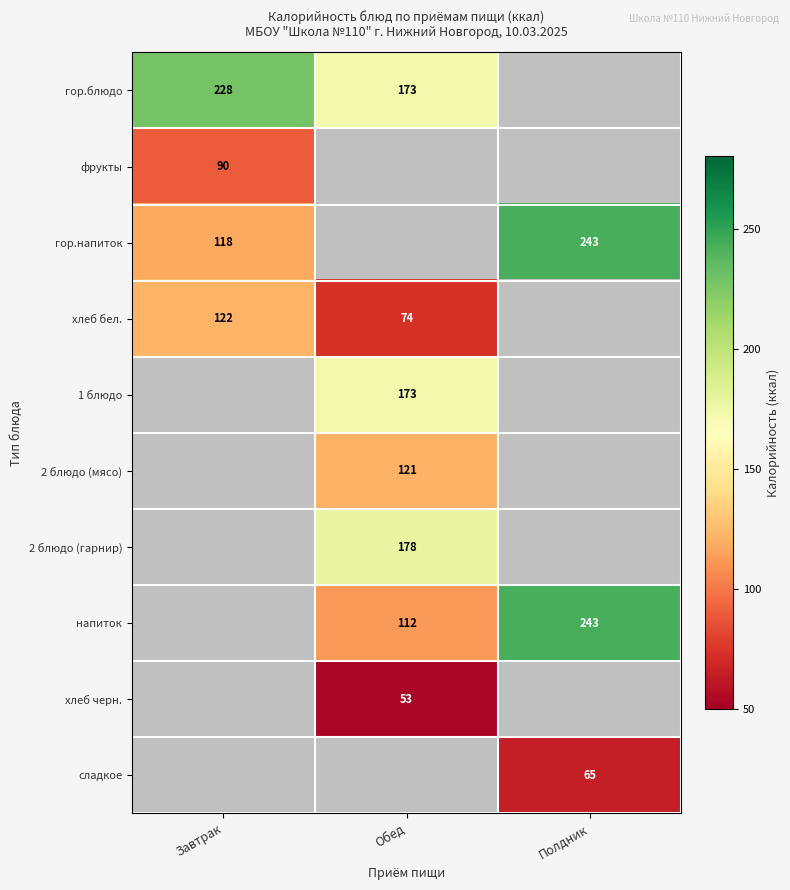

What is the greatest value displayed?

243